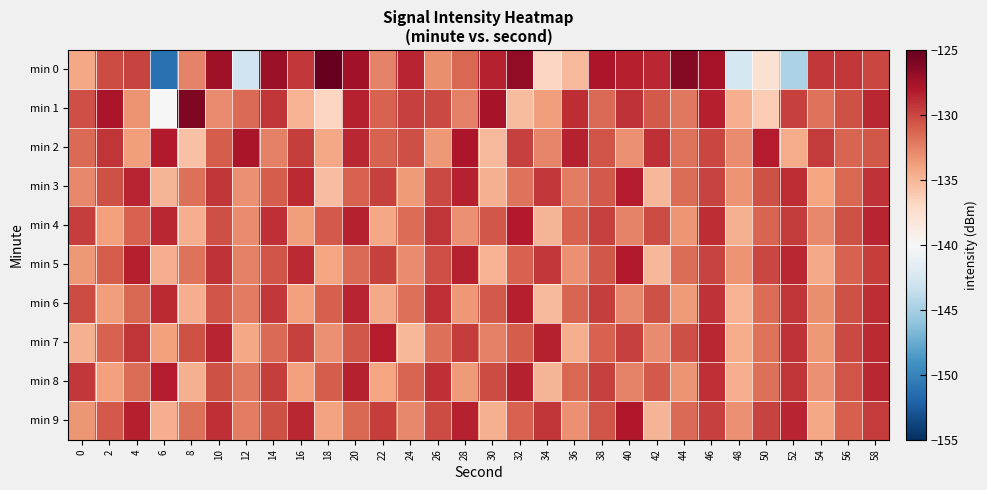

What is the spread (max minus min) of values at 44?

7.3